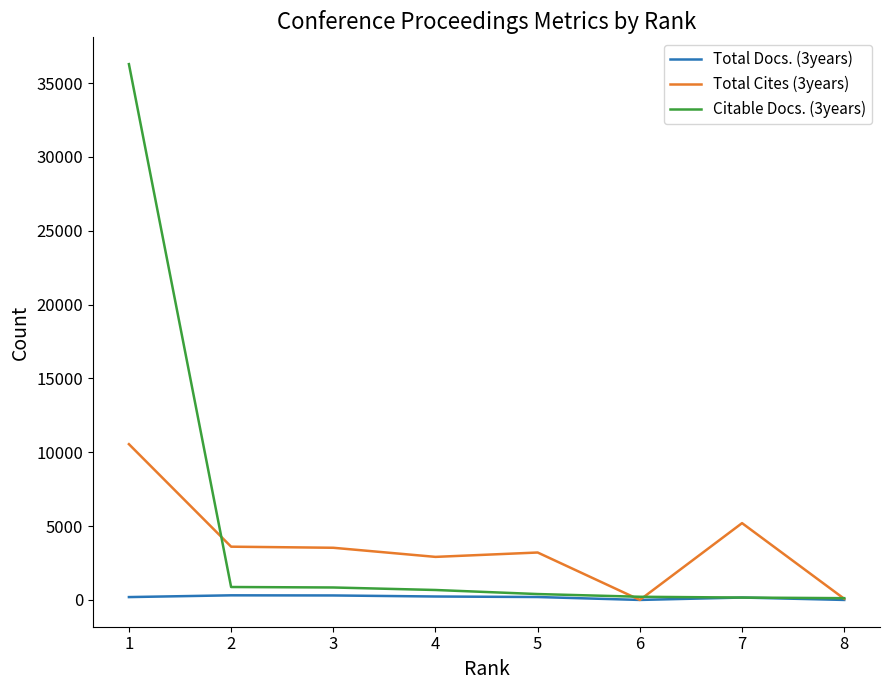

List the series in order of their overall mean, highest first.

Citable Docs. (3years), Total Cites (3years), Total Docs. (3years)